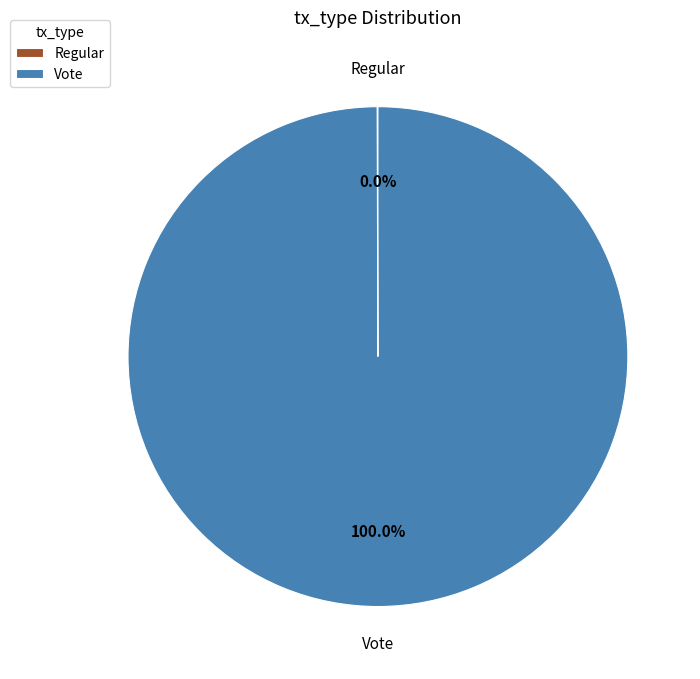

Which slice is the largest?

Vote